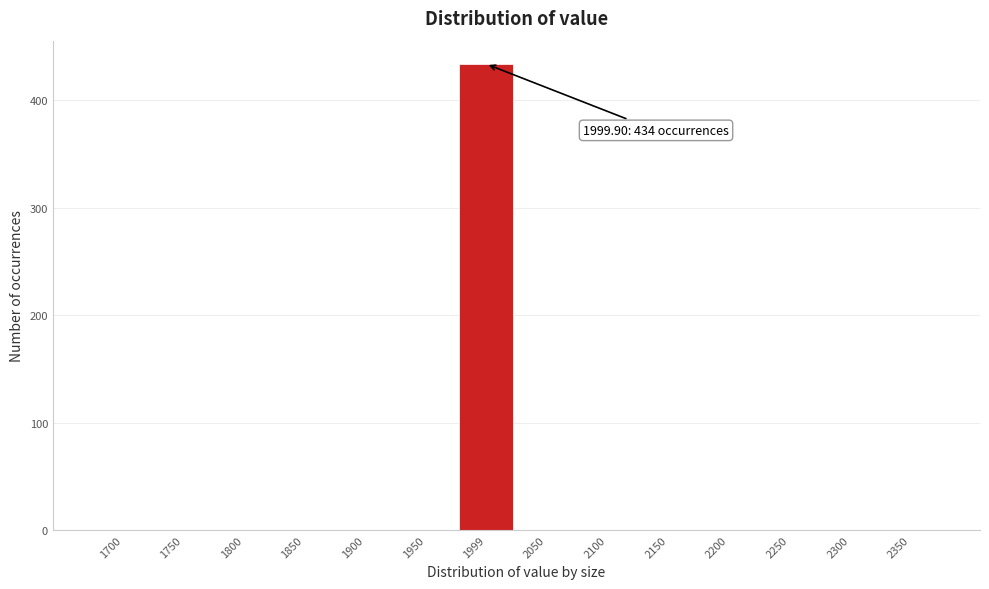

Reading left to right, list all the values displayed in this chart.

1700=0	1750=0	1800=0	1850=0	1900=0	1950=0	1999=434	2050=0	2100=0	2150=0	2200=0	2250=0	2300=0	2350=0